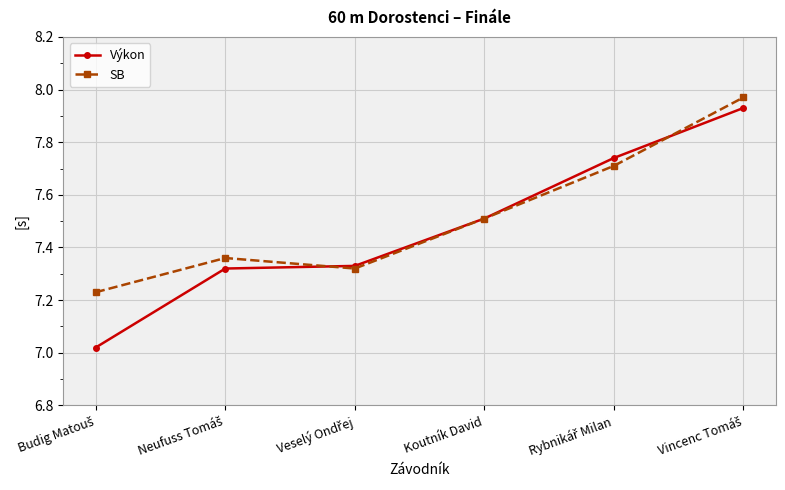

Which series has the widest spread of values?

Výkon